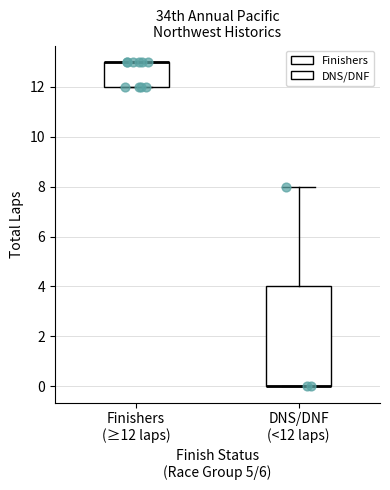

Reading left to right, transcribe this box plot: for each box, give where its median line is, the range the box spans, and where its two whiskers end, as read against the y-axis. The values are not printed on the chart, so give them approximately, as read against the axis.

Finishers (≥12 laps): median 13 (drawn on the box's upper edge), box 12 to 13, whiskers 12 to 13
DNS/DNF (<12 laps): median 0 (drawn on the box's lower edge), box 0 to 4, whiskers 0 to 8